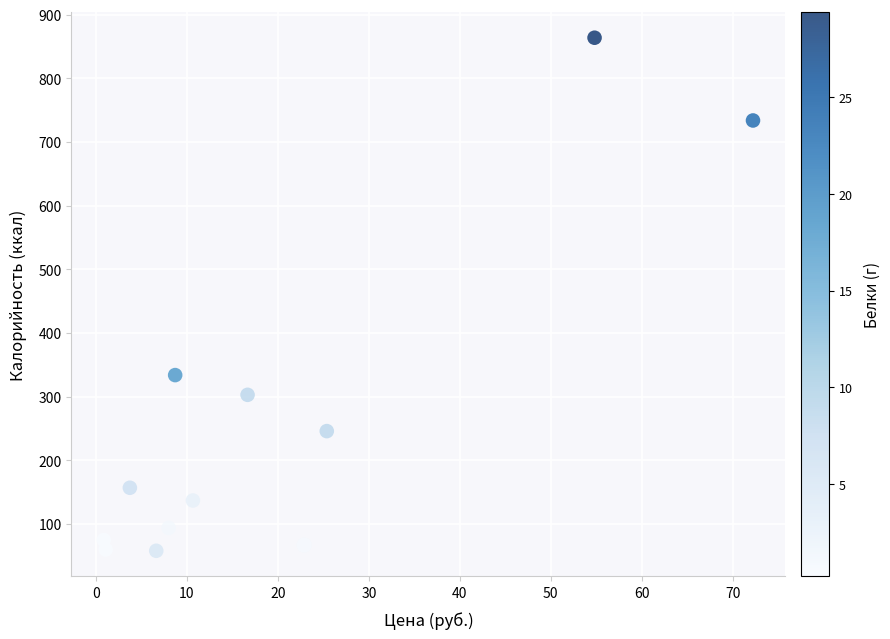

What Y value in the scatter plot is closest to 461?

334